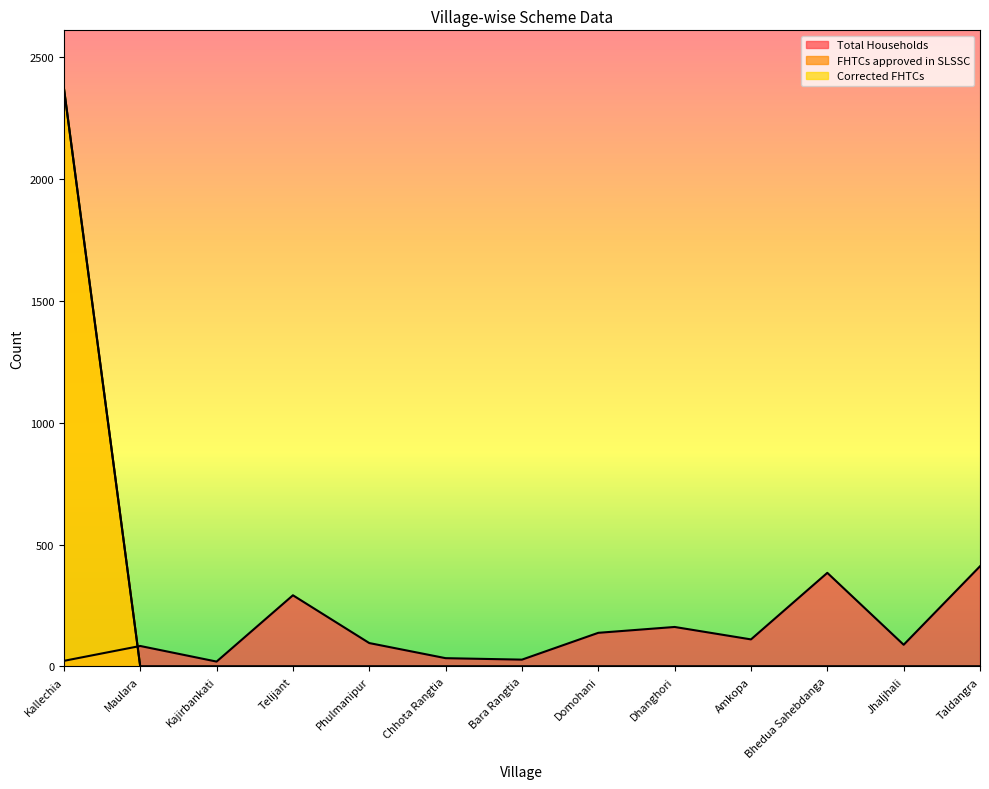

What is the spread (max minus min) of values at Telijant?

292